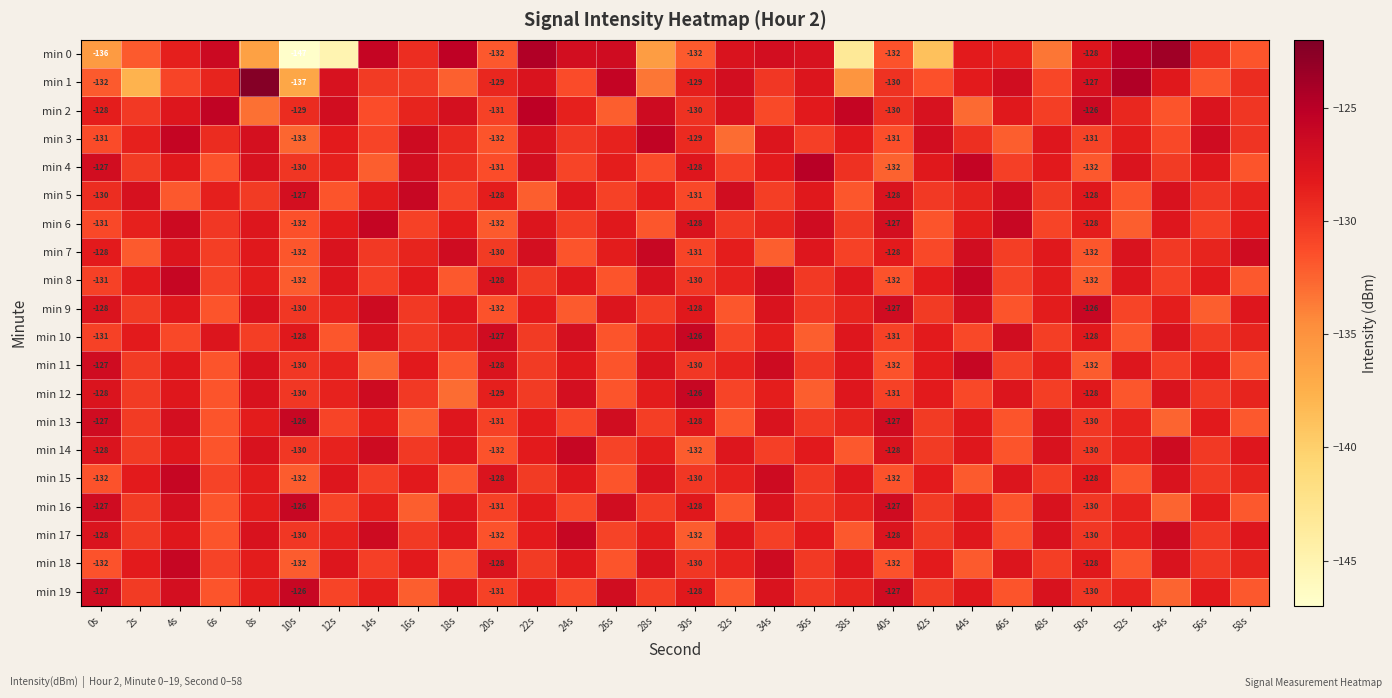

What is the sum of all min 16 values?

-3878.5